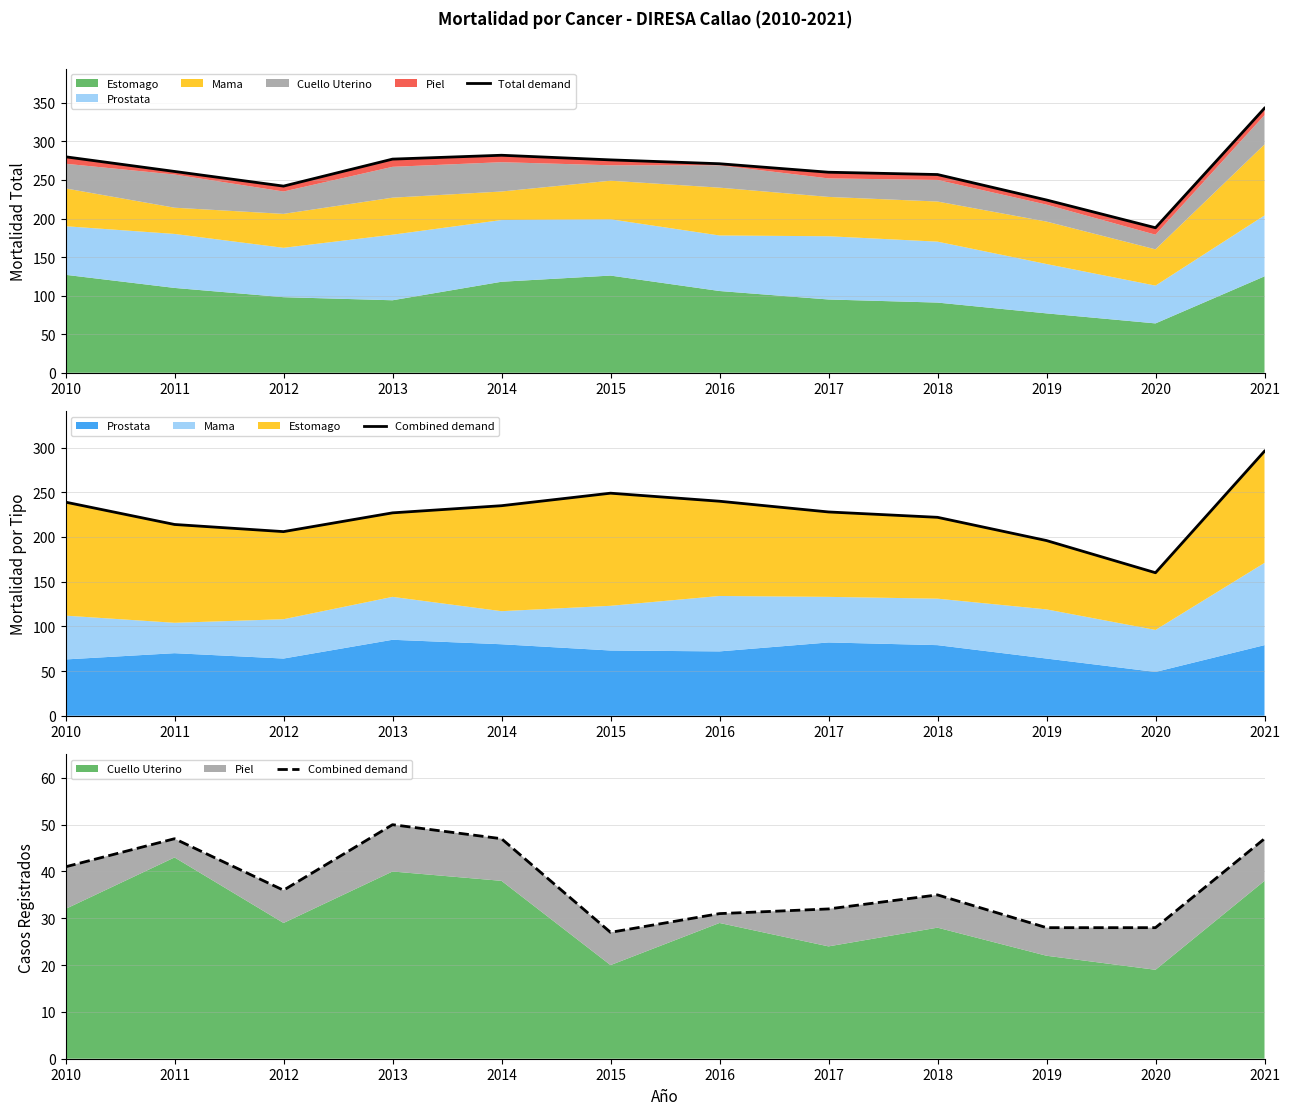

Which series has the largest total across all categories?

Total demand